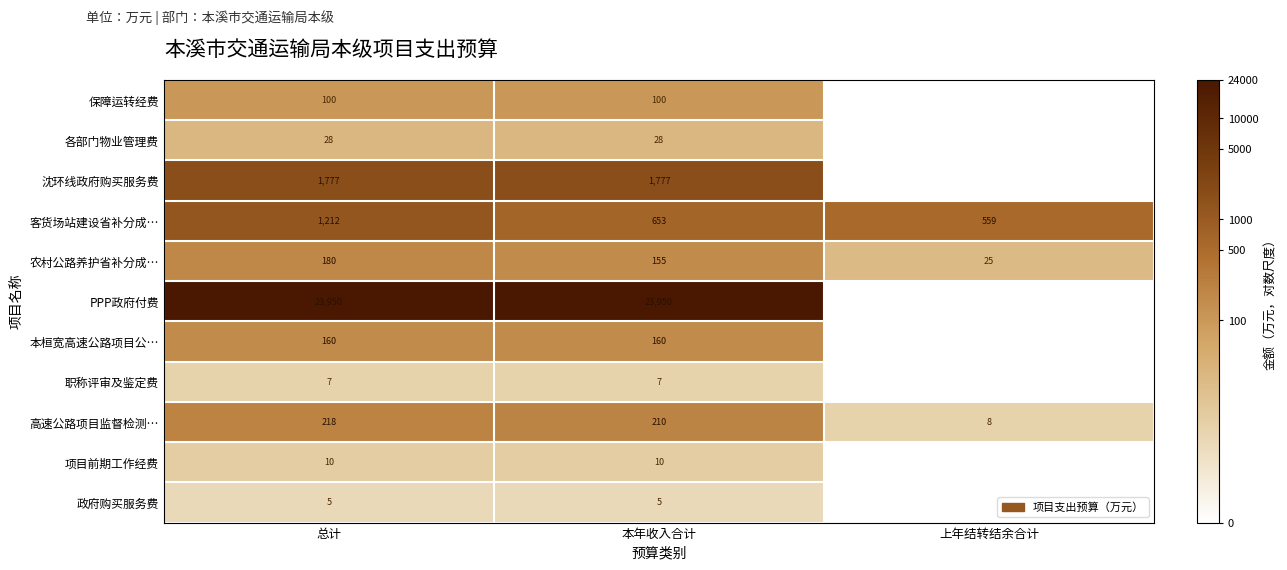

Which category has the lowest value across all series?

上年结转结余合计